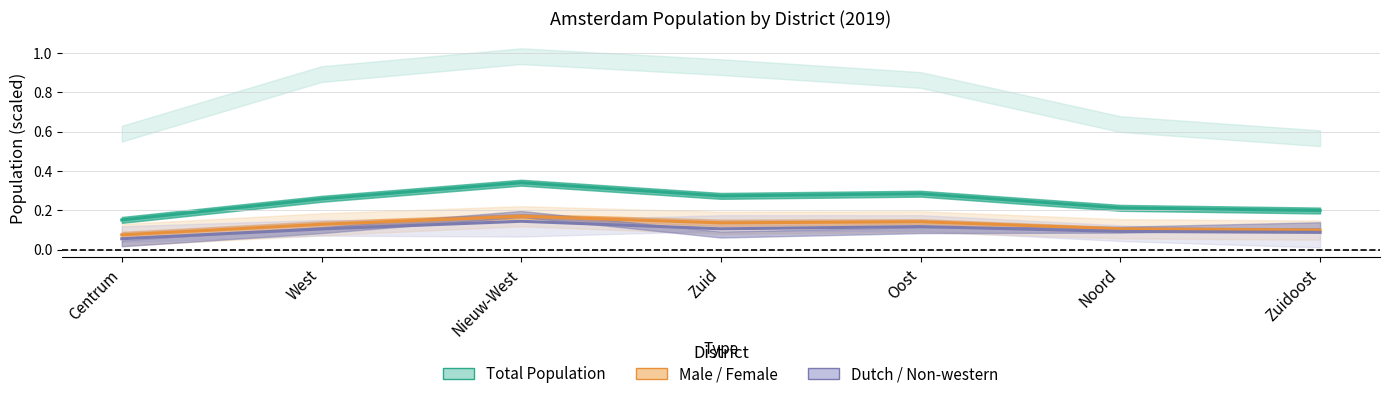

List the series in order of their peak value, lowest first.

Forecast, Estimate based on partial data, Estimate